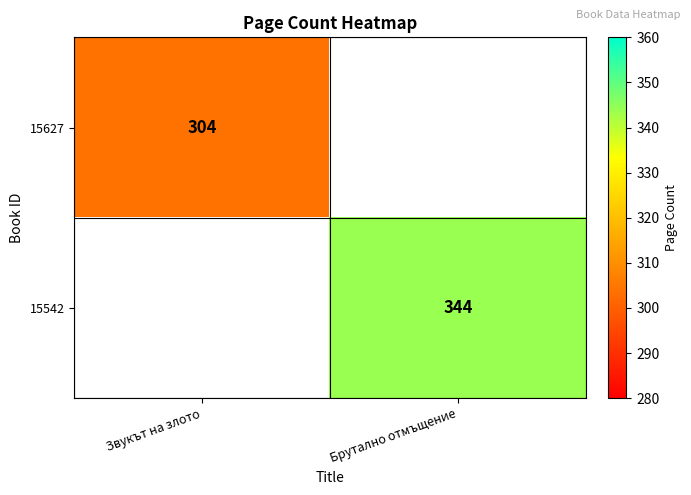

True or false: 15627 has a value of 304 at Звукът на злото.

True